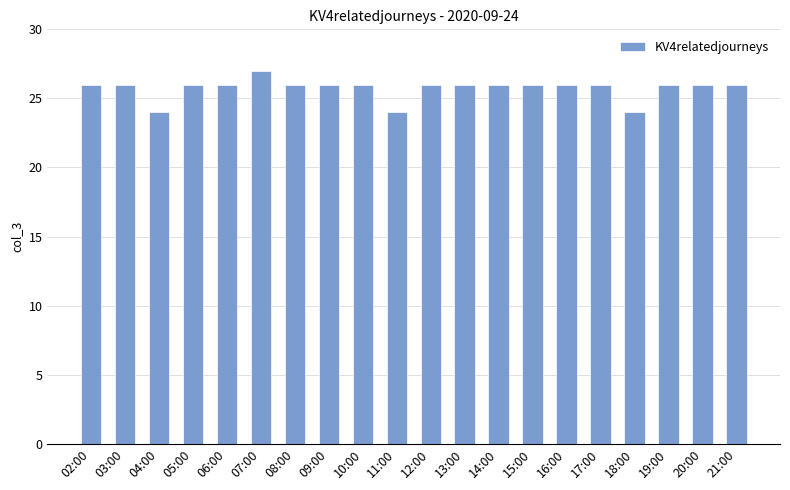

Are the bars horizontal?

No